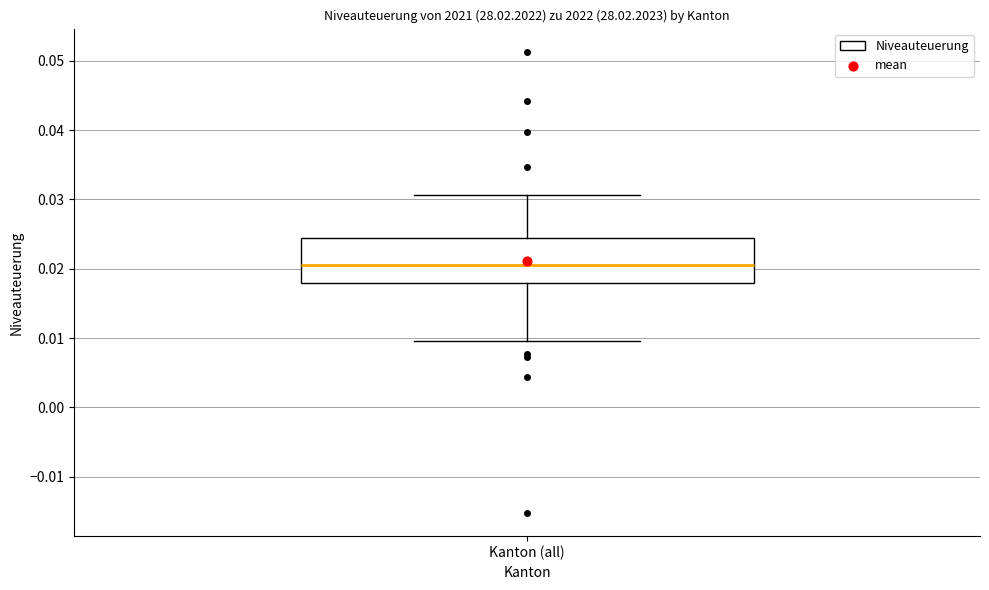

Where does the lower whisker of the box for Kanton (all) end on the y-axis? The values are not printed on the chart, so give them approximately, as read against the axis.

0.010